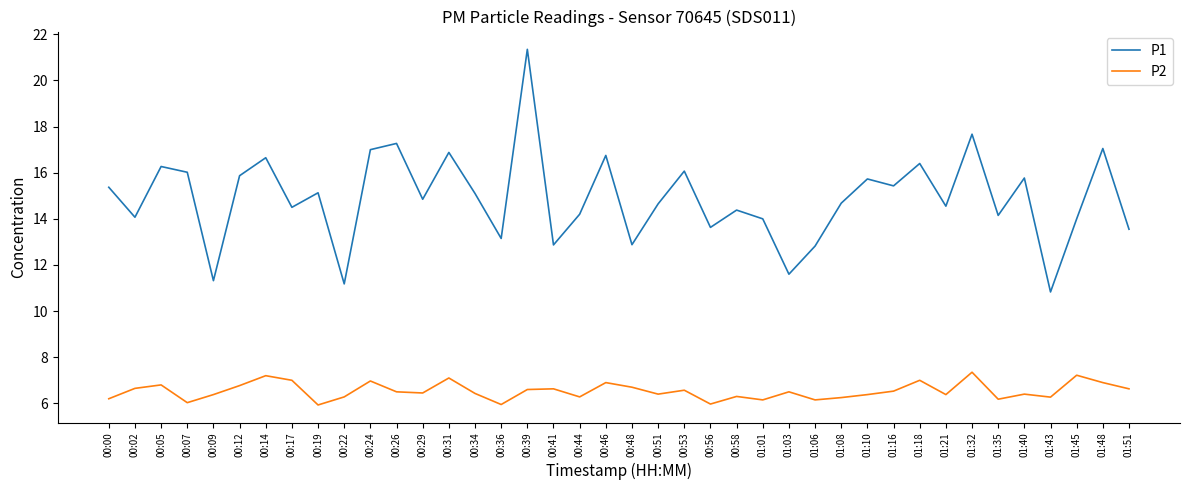

What is the maximum value shown in the chart?

21.4